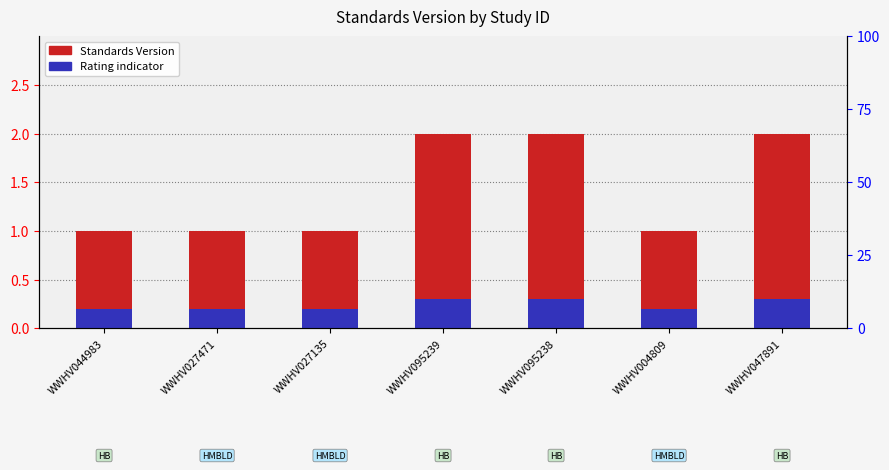

List the series in order of their peak value, highest first.

Standards Version, Rating indicator